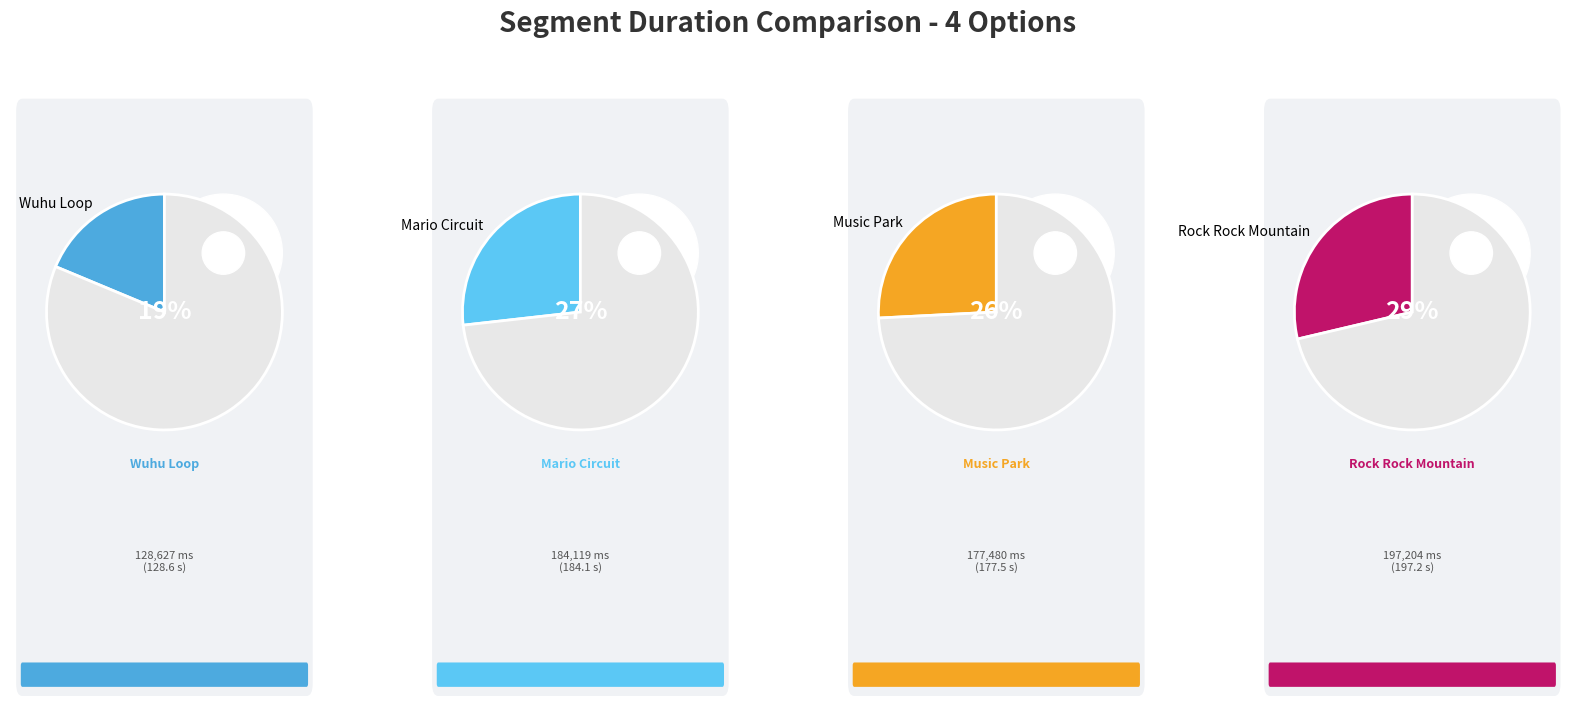

To the nearest percent, what percentage of the pie is Mario Circuit?

27%